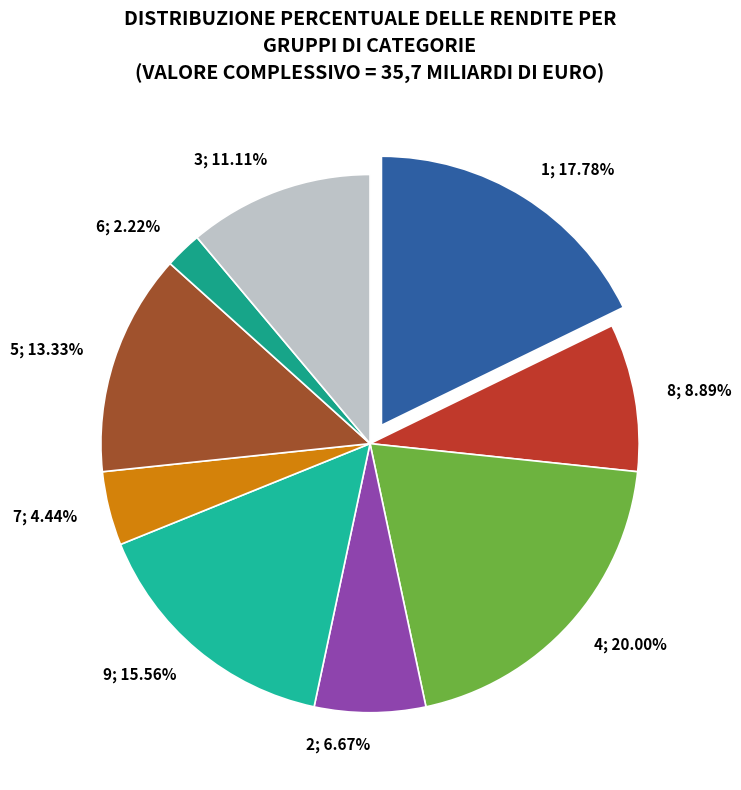

Which category has the biggest portion of the pie?

4